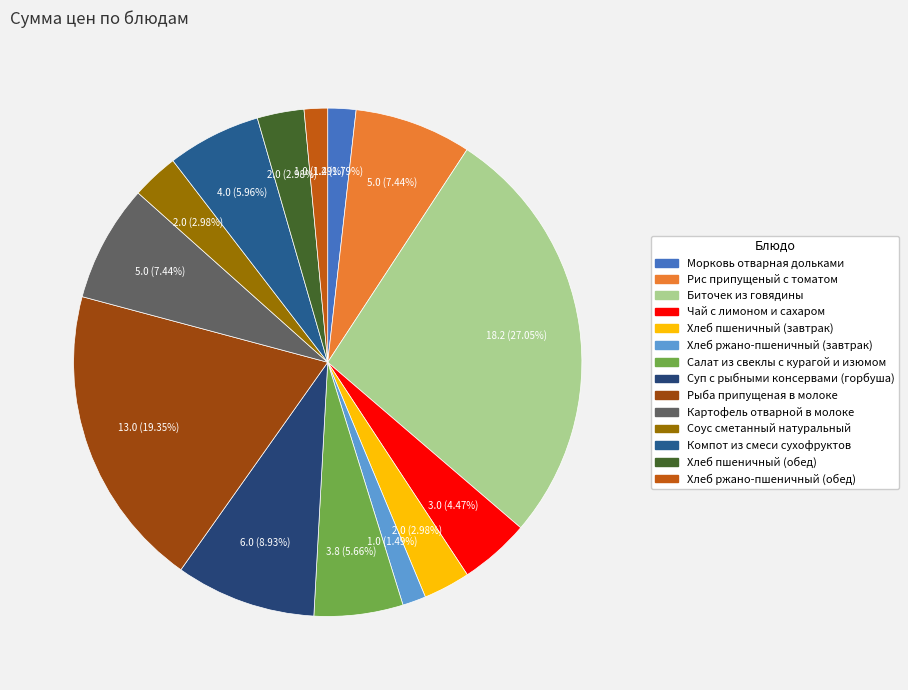

How many segments does this pie chart have?

14